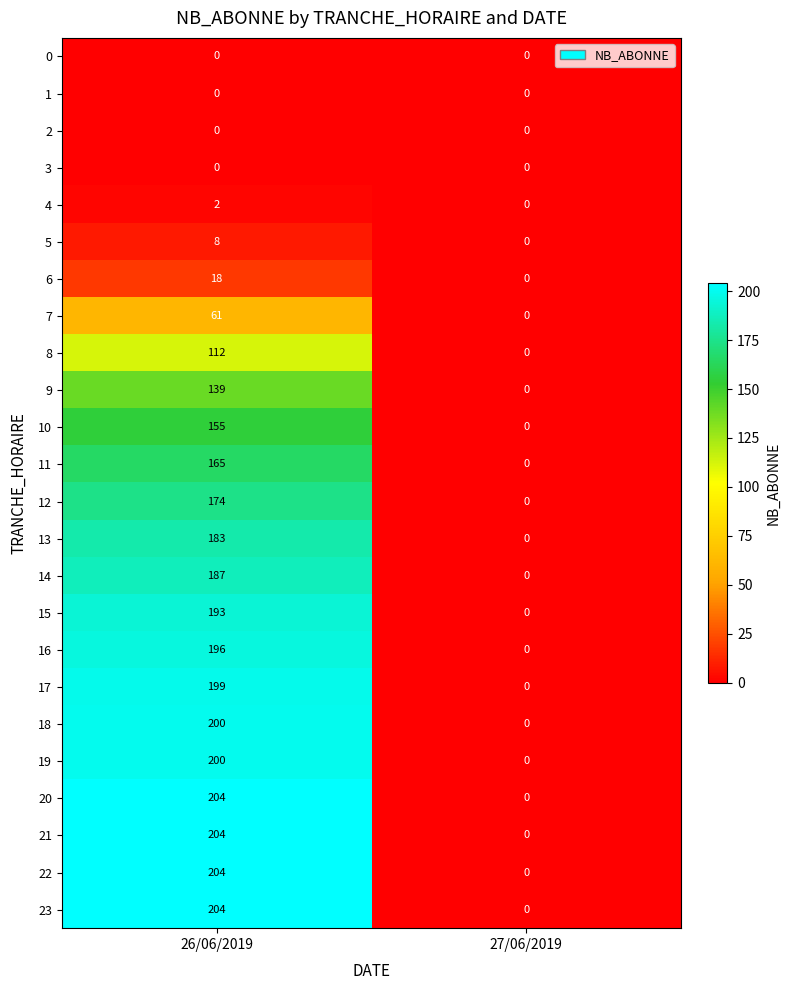

How many data points does each series have?

2